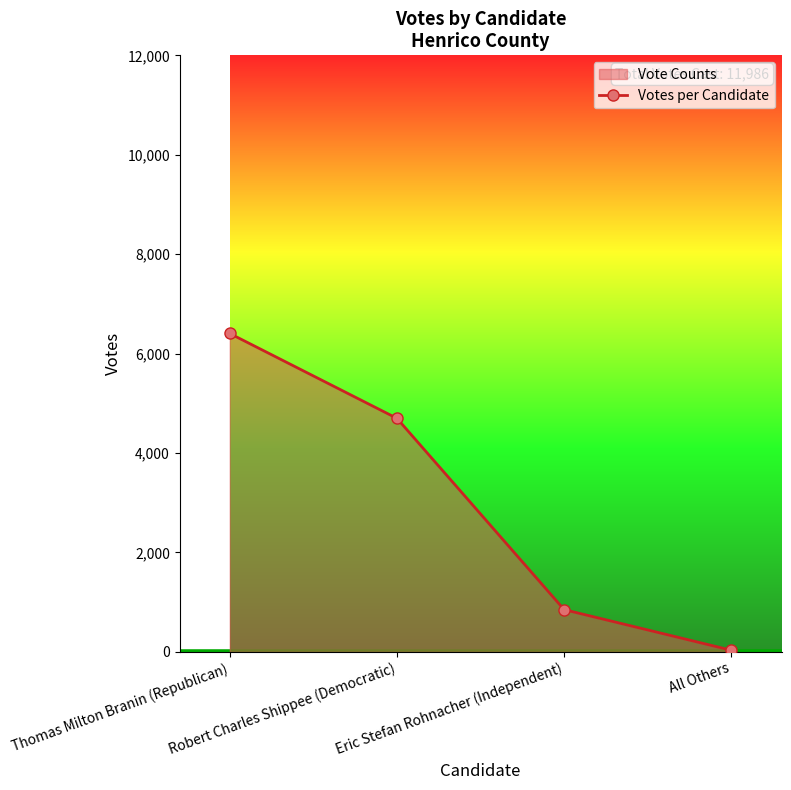

Reading left to right, transcribe all the data shown in this chart.

6405	4698	850	33